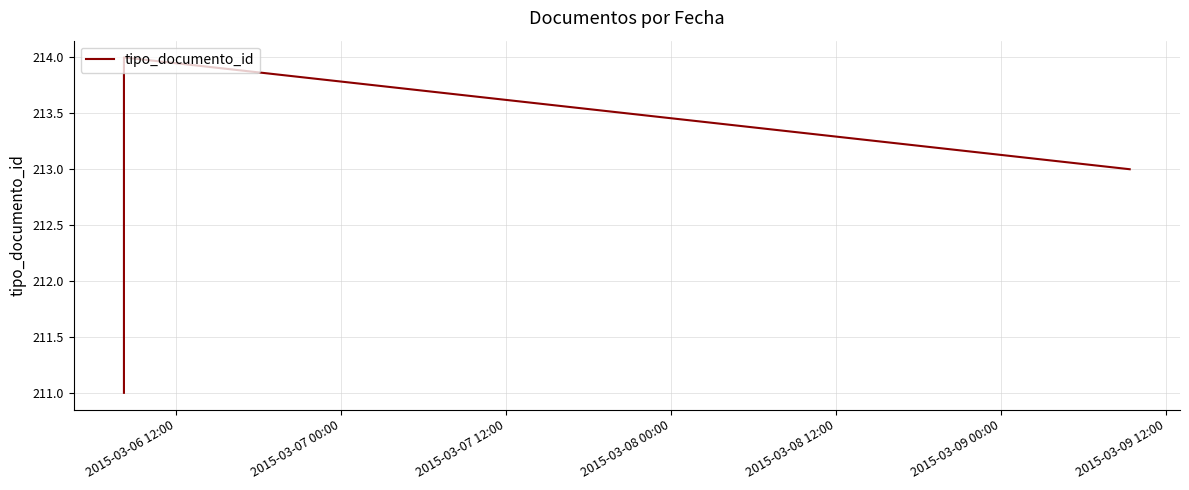

What is the average value?

213